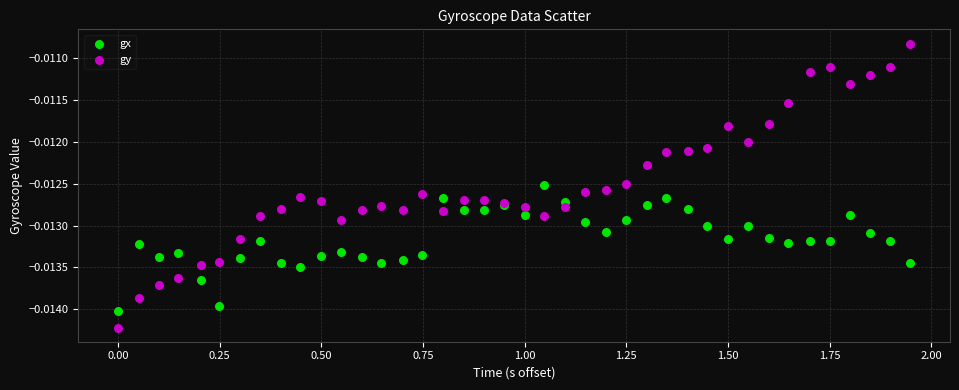

What are all the series names shown in the legend?

gx, gy